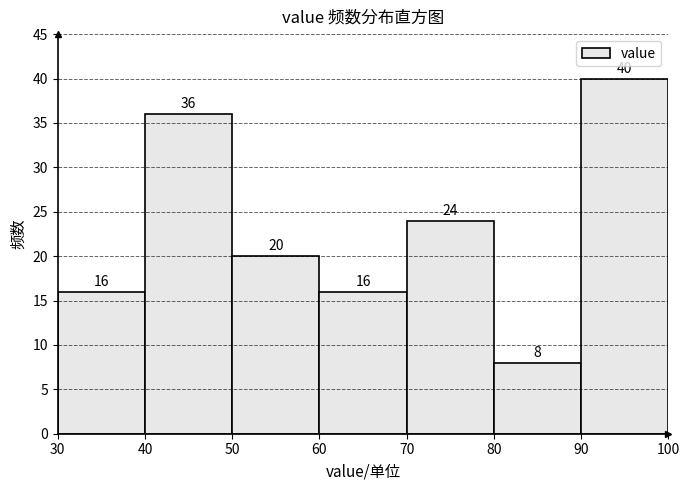

Reading left to right, list every bar in this chart as the range it spans on the x-axis followed by its height.

30 to 40: 16
40 to 50: 36
50 to 60: 20
60 to 70: 16
70 to 80: 24
80 to 90: 8
90 to 100: 40